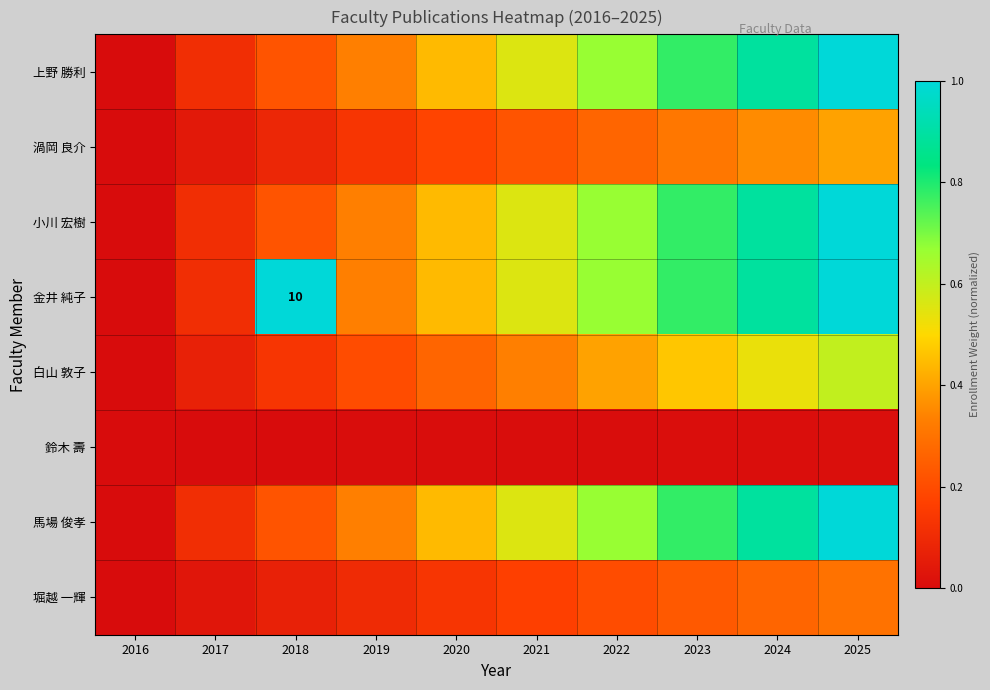

Rank the categories by 金井 純子 value from lowest to highest.

2016, 2017, 2019, 2020, 2021, 2022, 2023, 2024, 2025, 2018